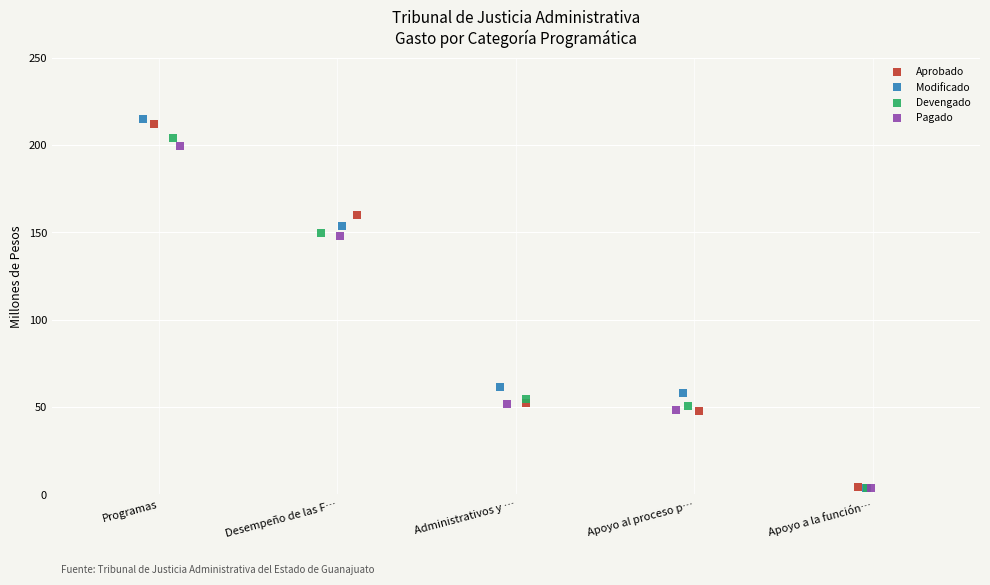

Which series has the largest Y range (max minus min)?

Modificado